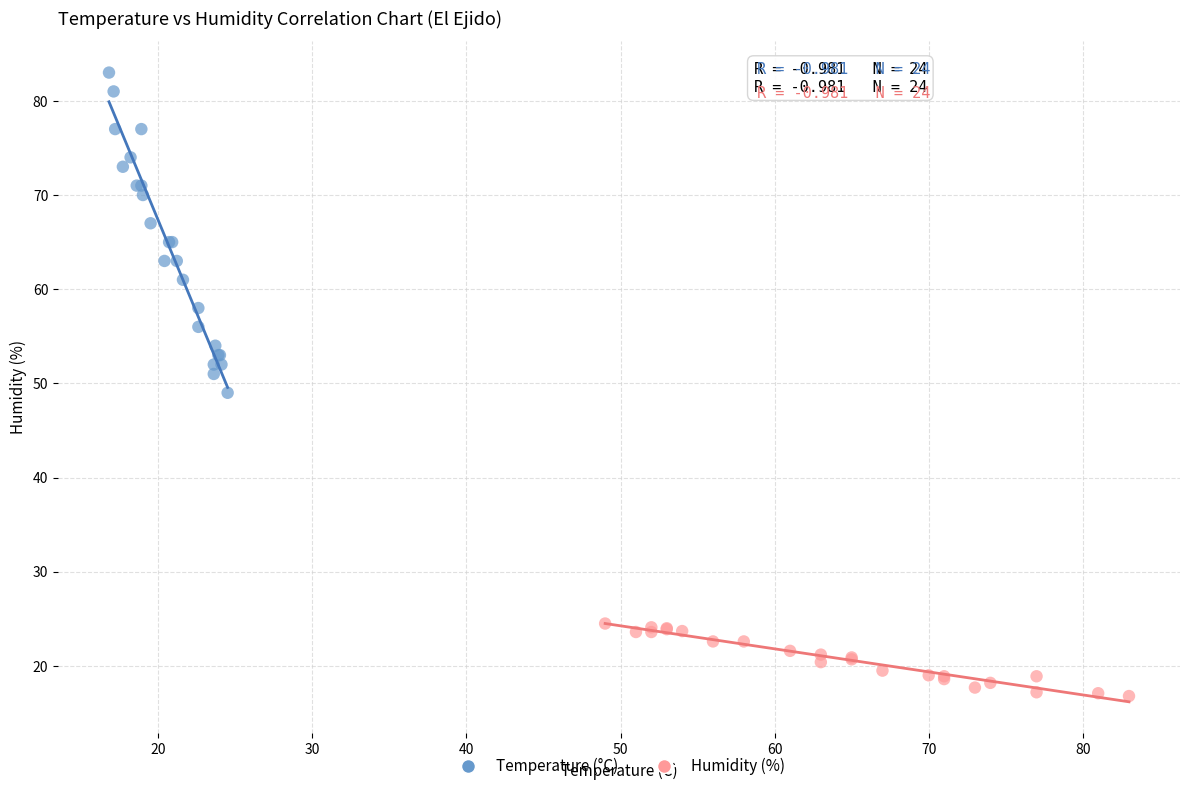

Which series contains the highest Y value?

Temperature (°C)